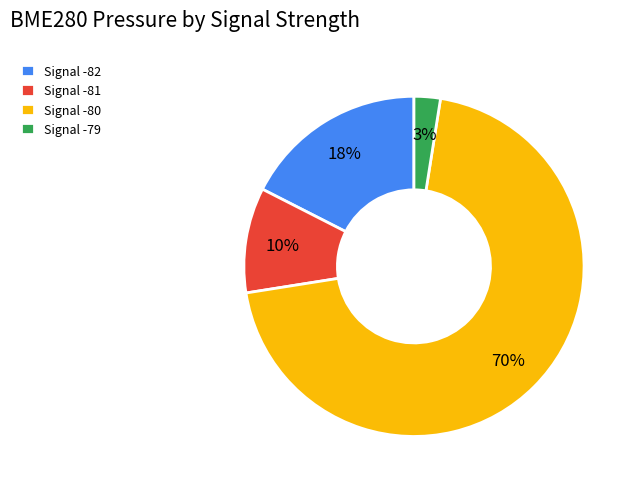

Rank the categories by value from lowest to highest.

Signal -79, Signal -81, Signal -82, Signal -80